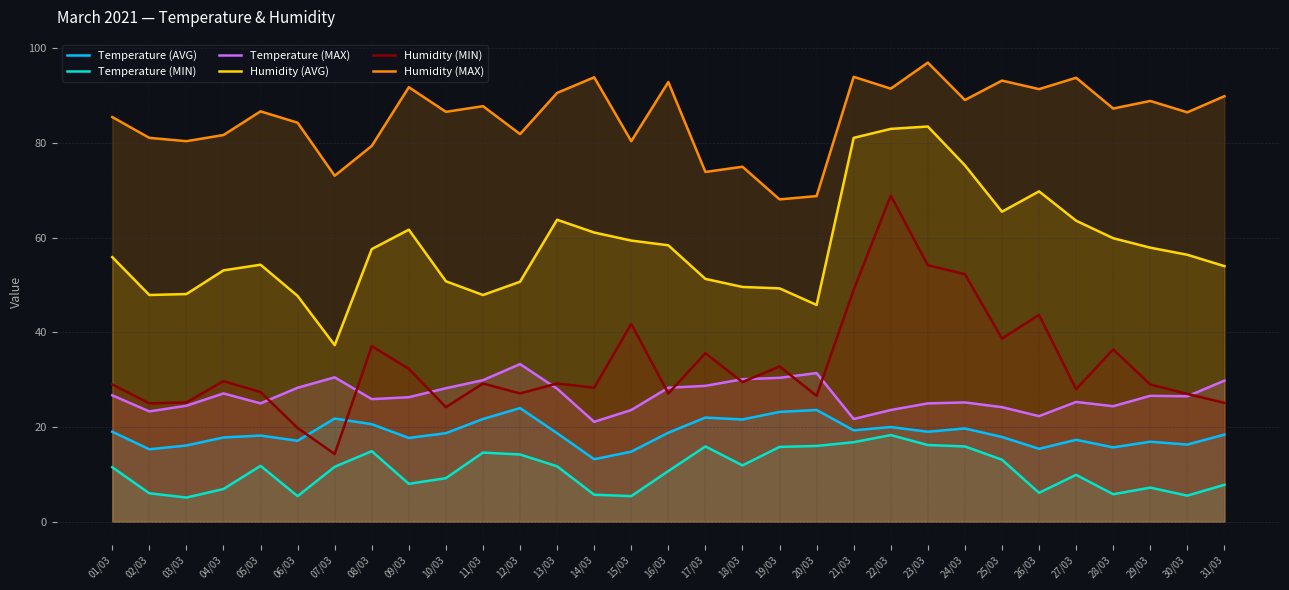

How many lines are shown in the chart?

6